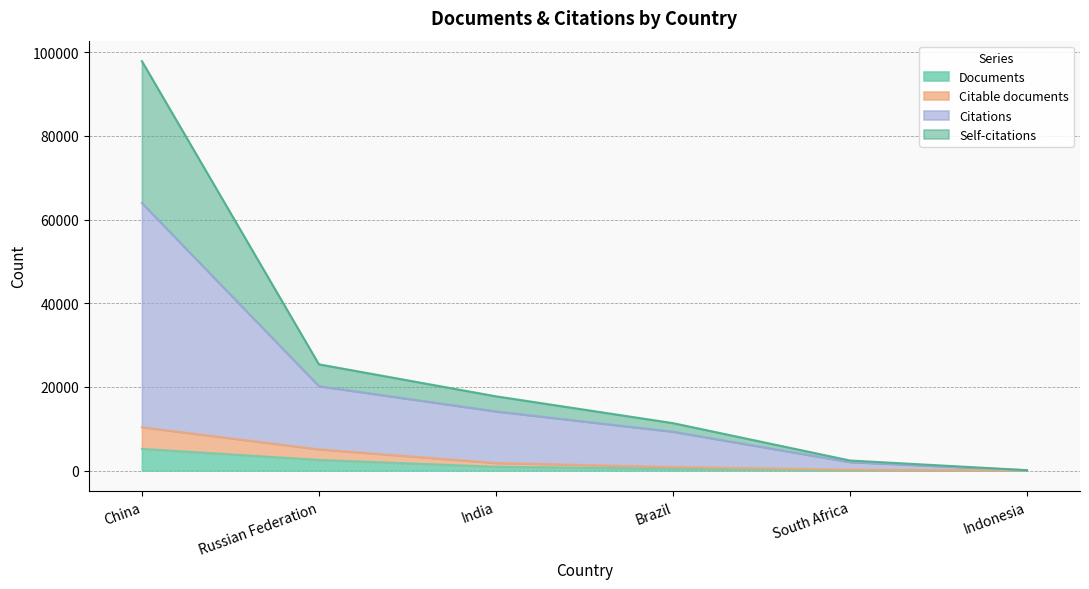

True or false: Citations has more than 1 points higher than both neighbors.

False